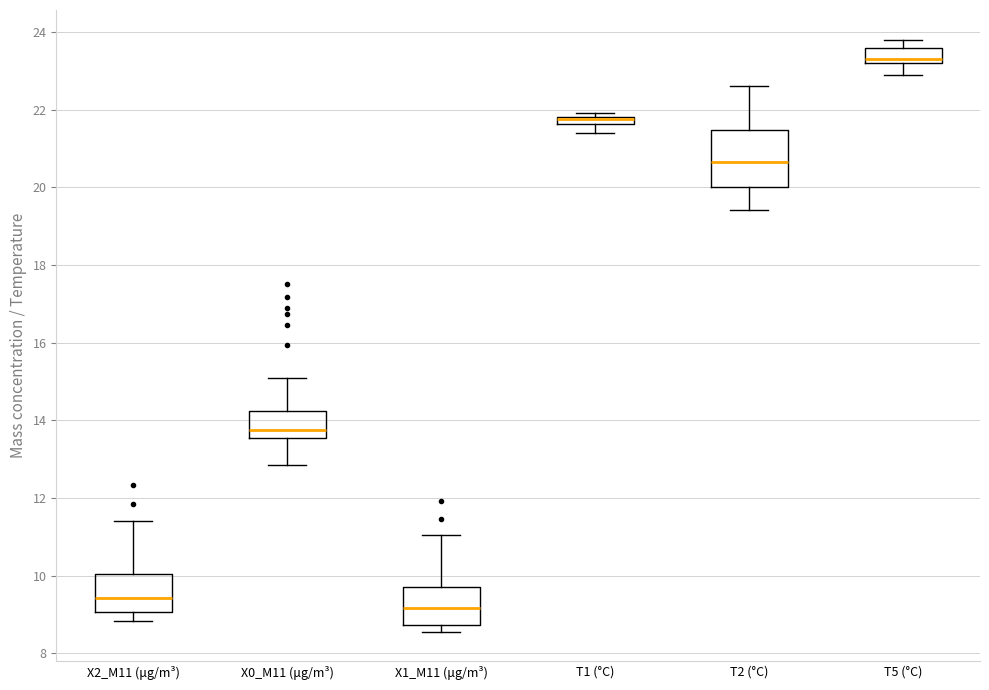

Comparing the boxes themselves (not the whiskers), which one is the tallest?

T2 (°C)